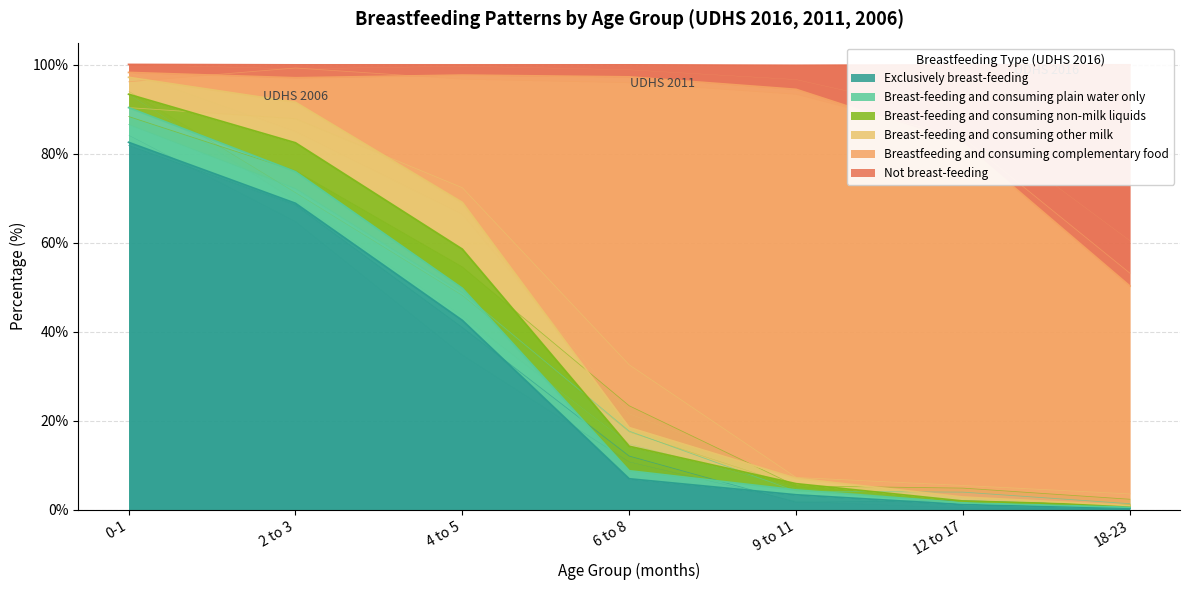

What is the maximum value shown in the chart?

98.3